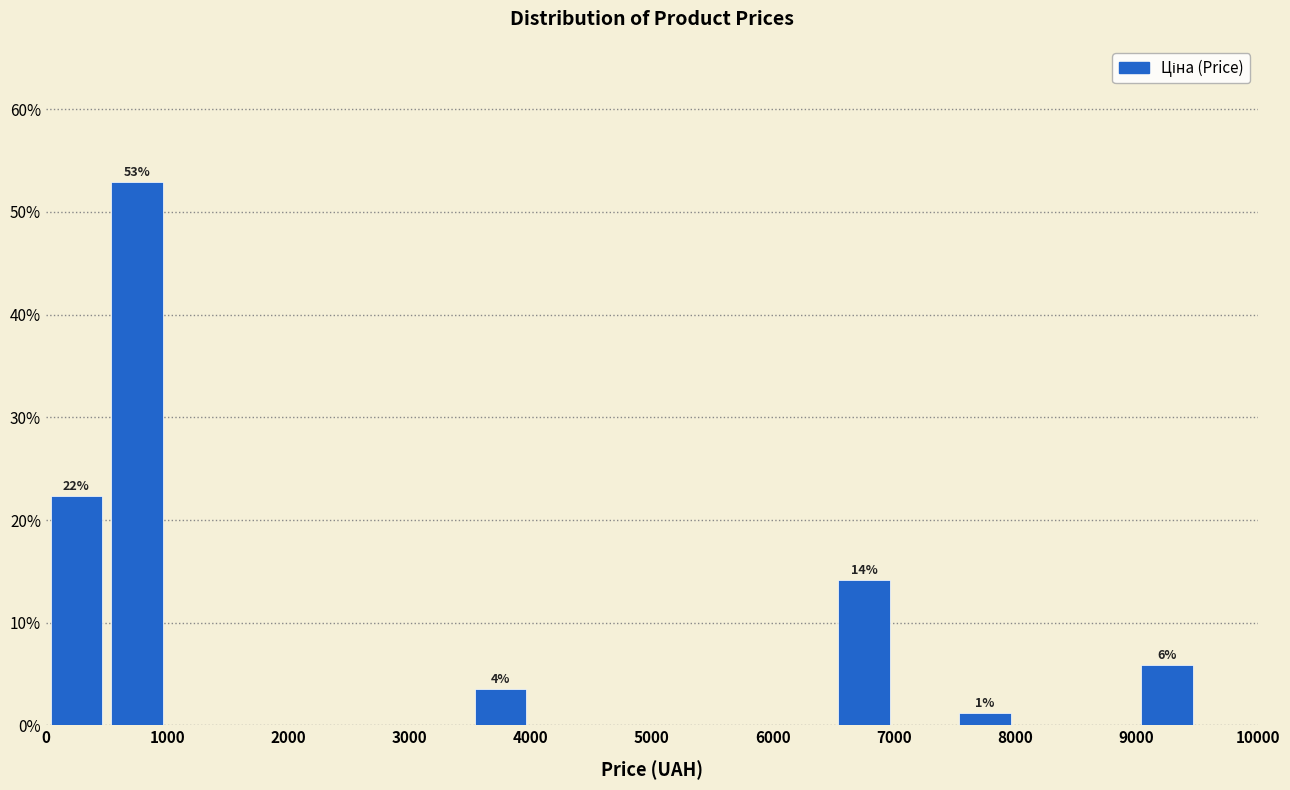

Which range on the x-axis has the tallest bar?

500 to 1000